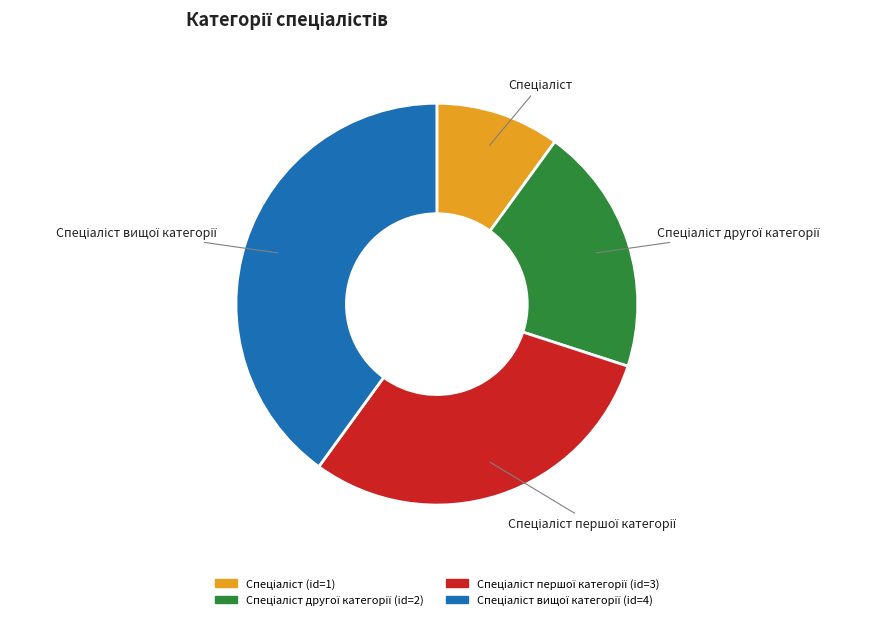

Is there any slice that represents more than half of the pie?

No